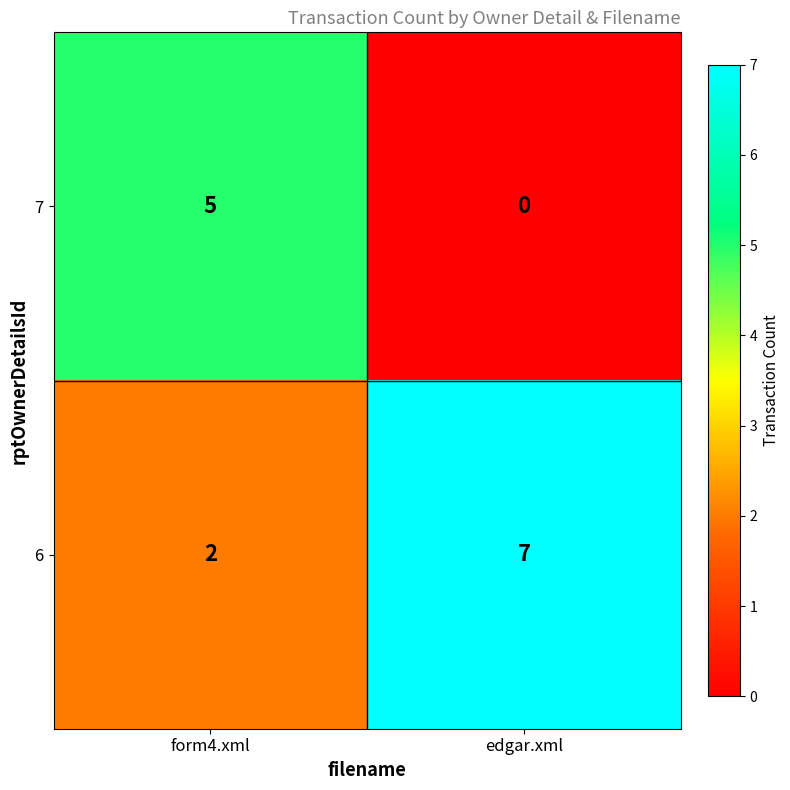

Reading right to left, list all the values displayed in this chart.

7: edgar.xml=0	form4.xml=5
6: edgar.xml=7	form4.xml=2